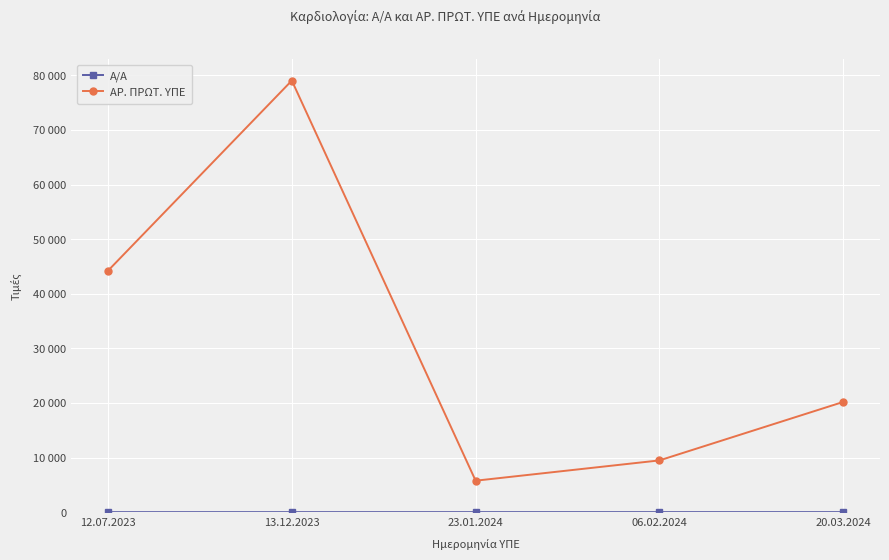

The value of Α/Α at 13.12.2023 is 1. True or false?

False